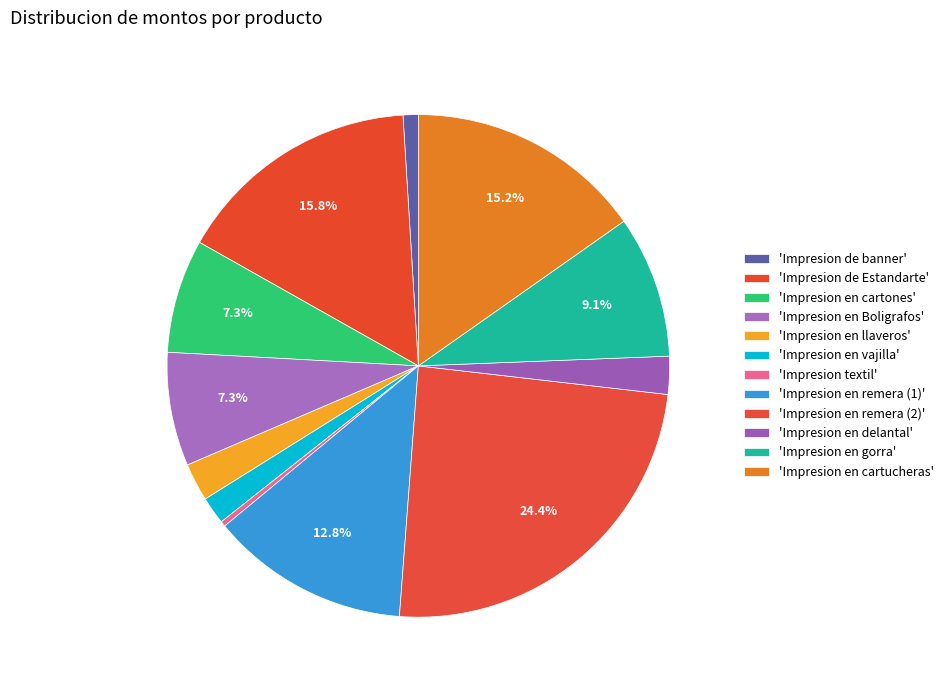

Count the number of slices in the pie.

12